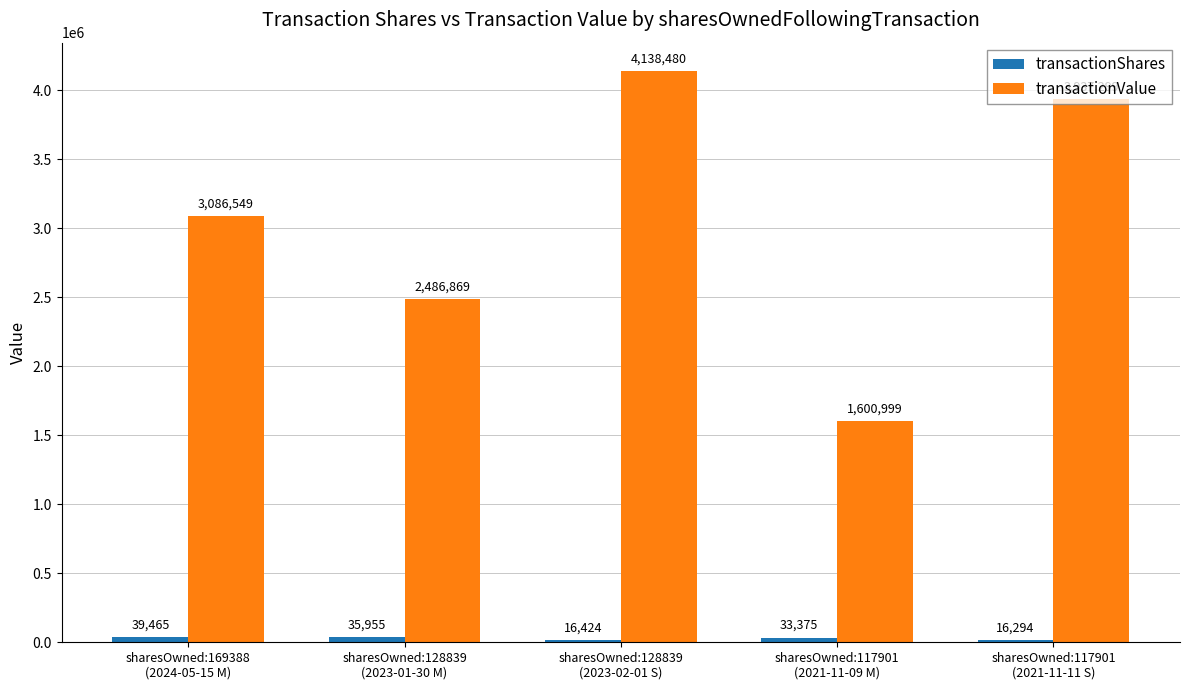

What is the average value of the transactionValue series?

3050039